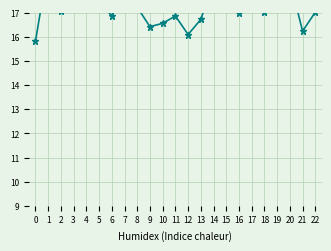

List the labels in order of value, smallest first.

0, 12, 21, 9, 10, 13, 11, 6, 16, 22, 18, 2, 8, 19, 5, 17, 7, 4, 15, 14, 20, 1, 3